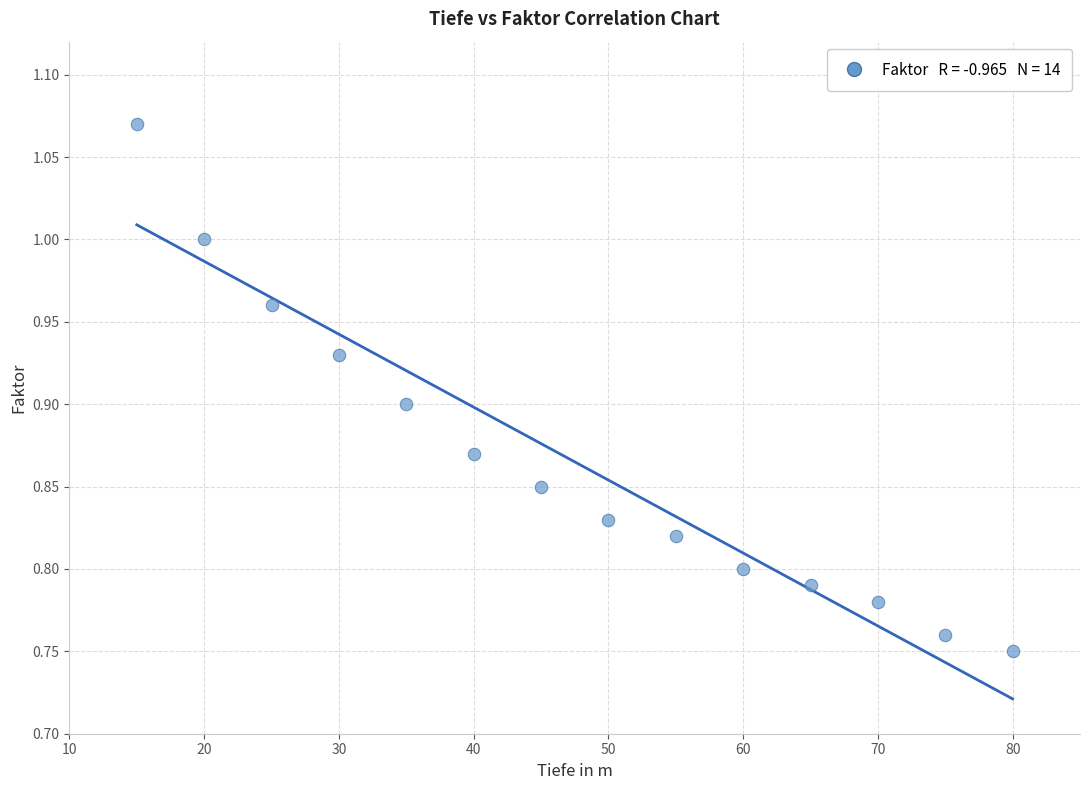

What is the range of X values (max minus min)?

65.0